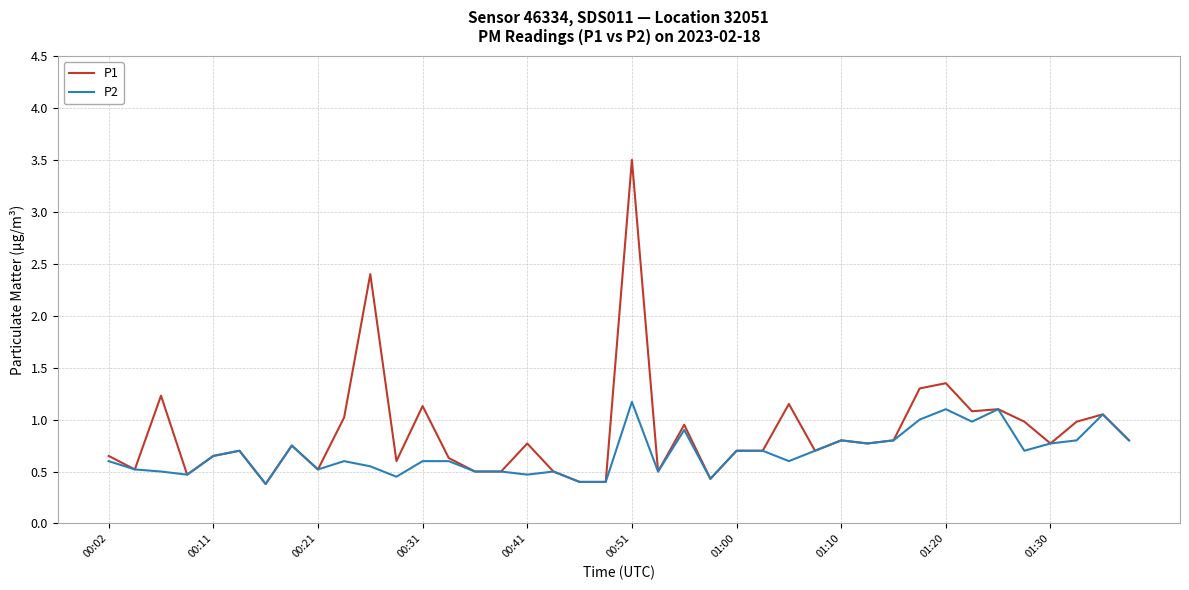

Rank the series by their maximum value, from lowest to highest.

P2, P1